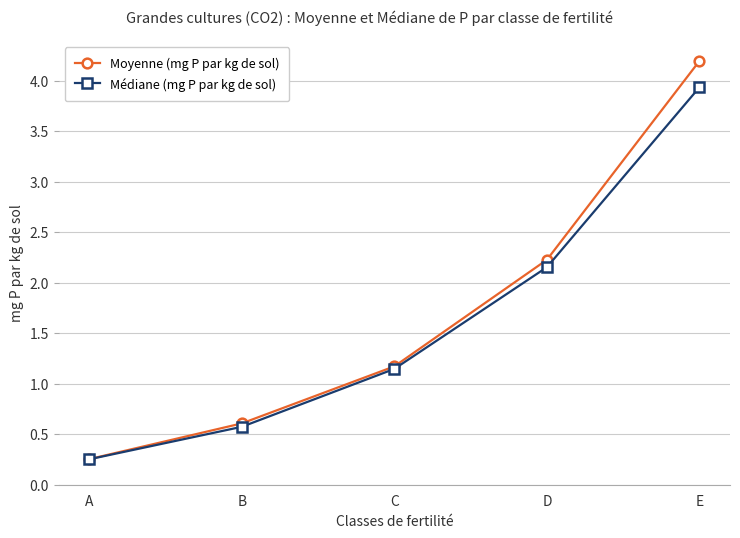

True or false: Moyenne (mg P par kg de sol) has more than 0 interior local peaks.

False